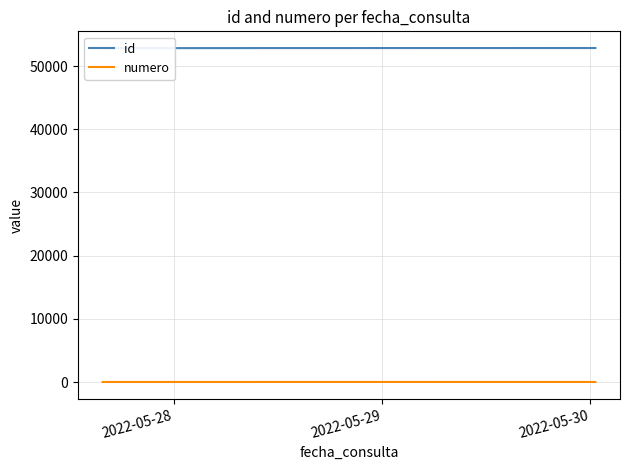

At 2022-05-28, list the series in order from smallest to largest.

numero, id